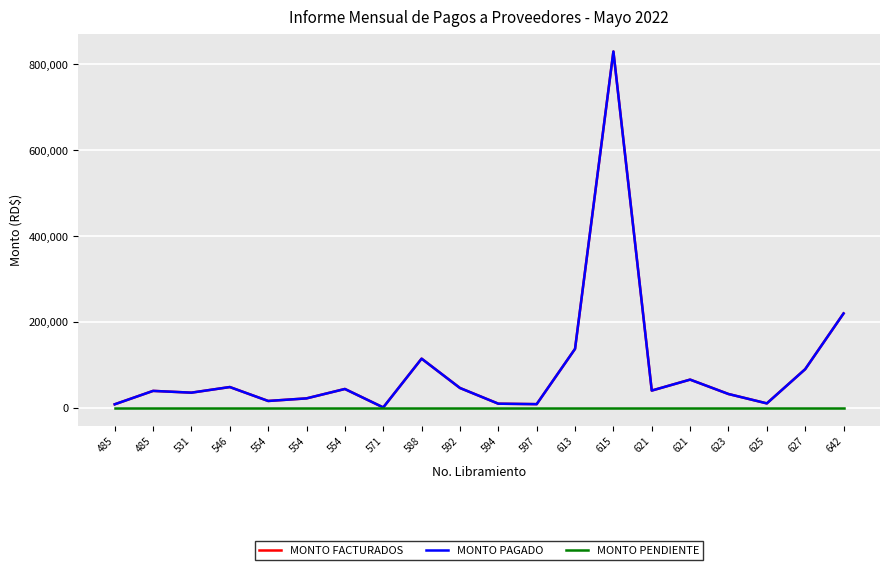

Is this an area chart (filled region under the line)?

No